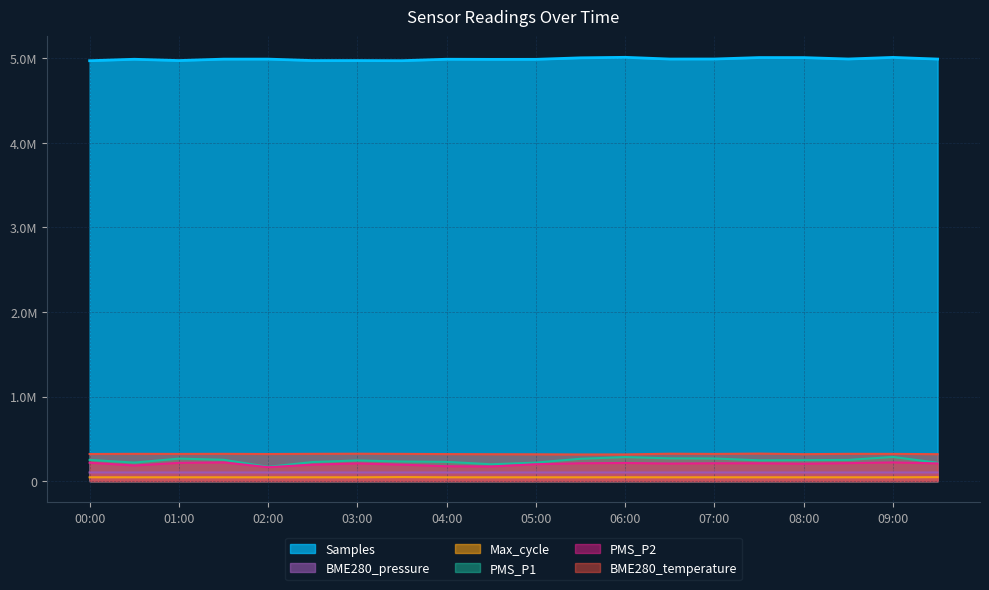

What is the sum of the PMS_P1 values at 03:30 and 04:30?

431548.8